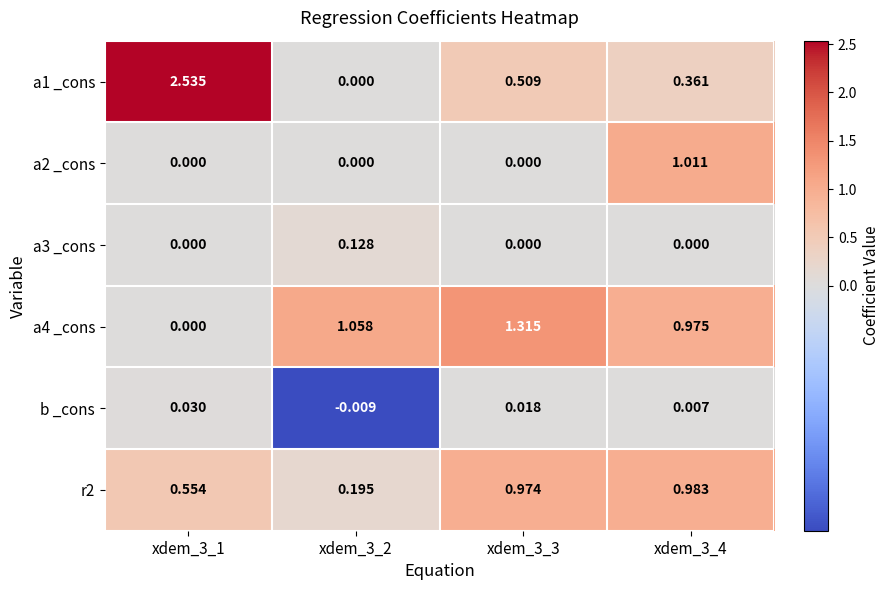

Is the value of r2 at xdem_3_2 greater than the value of a4 _cons at xdem_3_2?

No